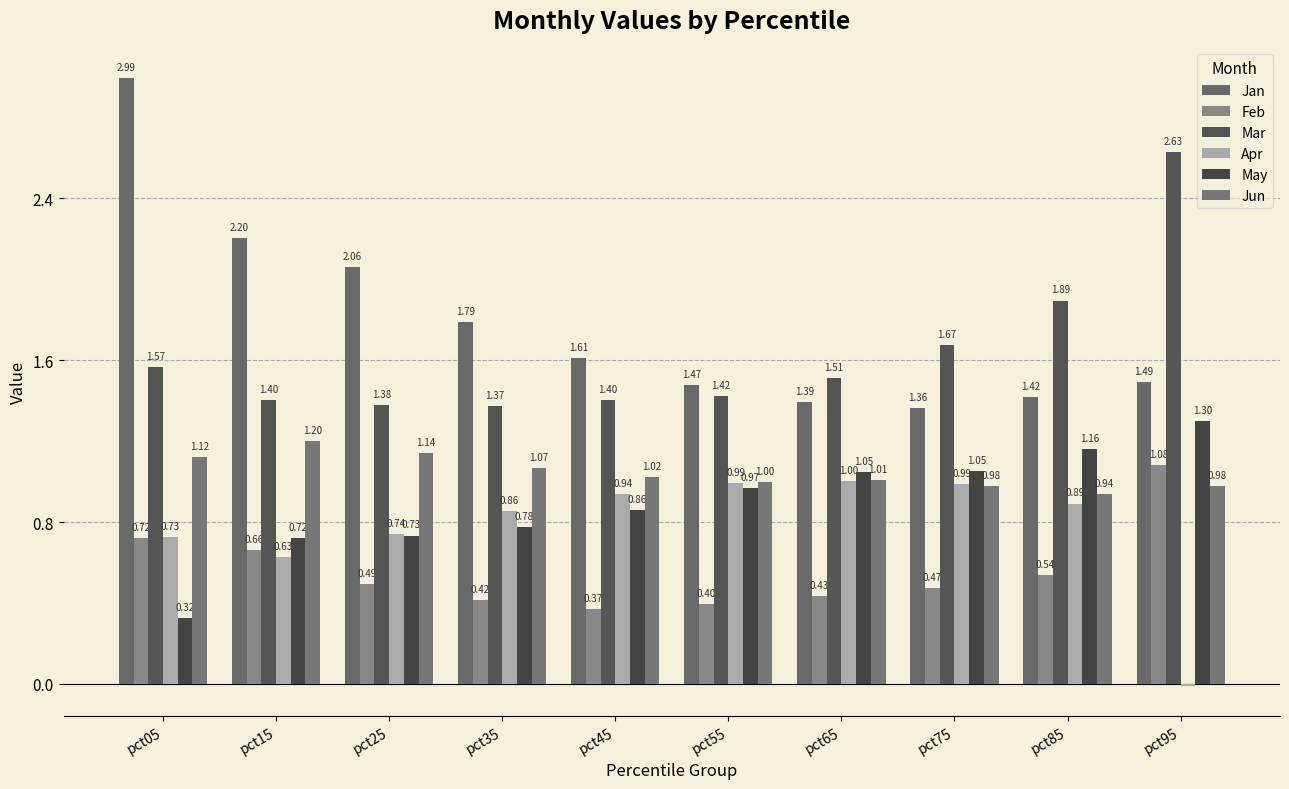

What is the difference between the May values at pct55 and pct65?

0.1